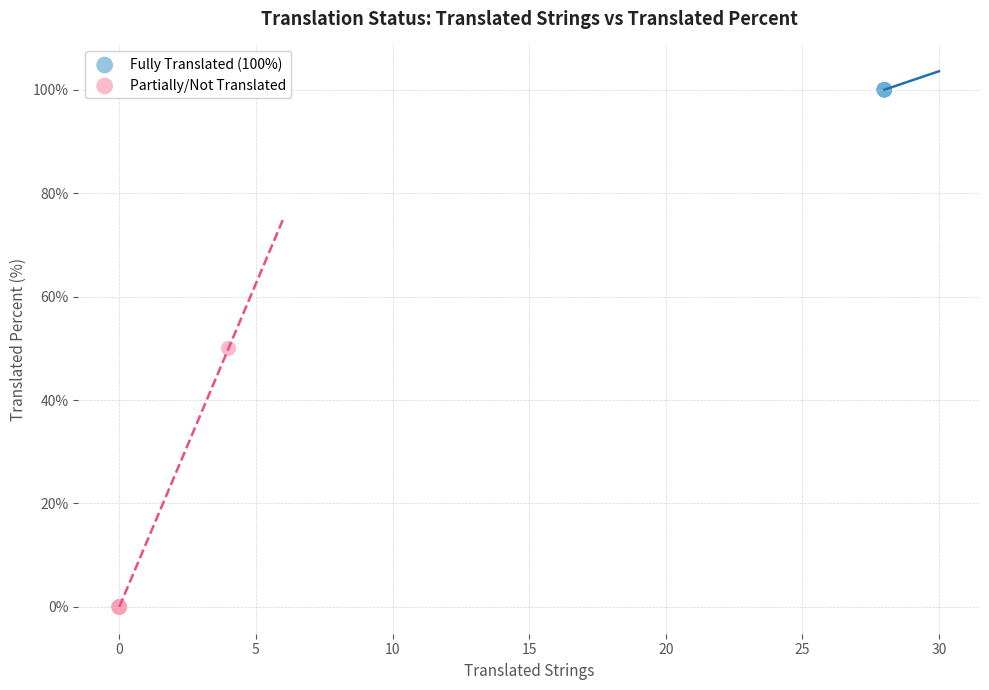

Which series contains the lowest Y value?

Partially/Not Translated